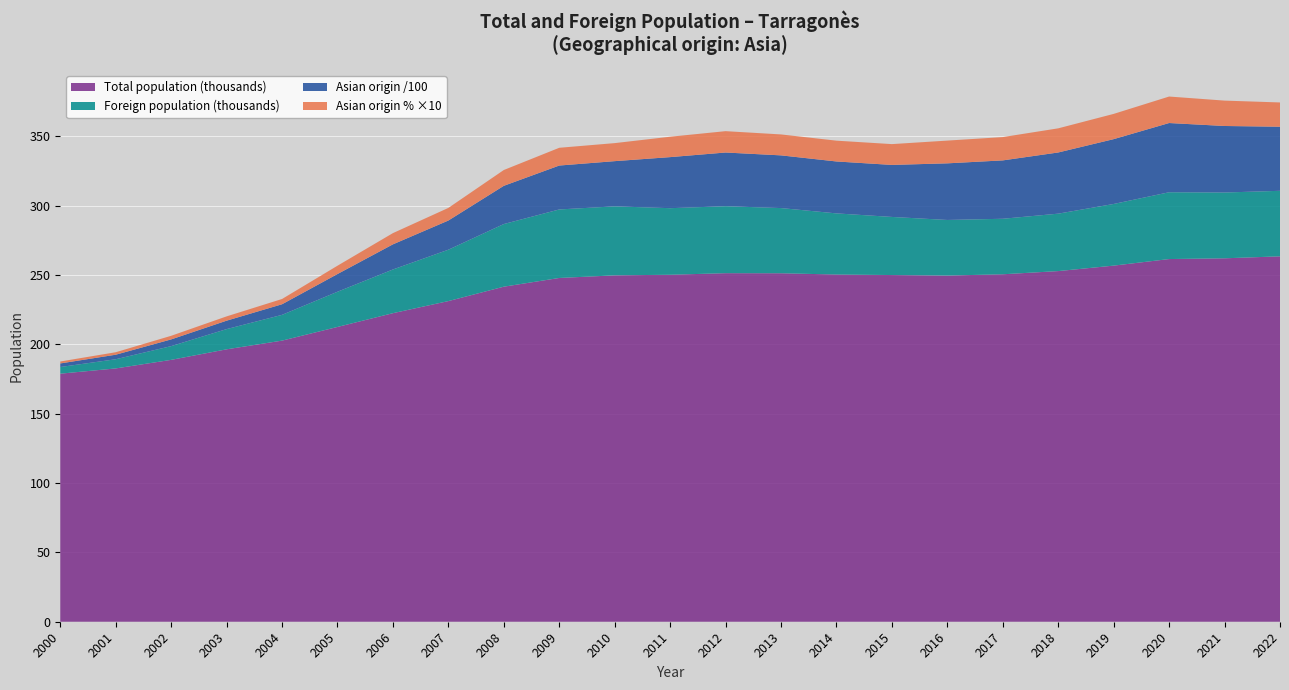

Reading right to left, extract all data points from this chart.

Total population: 263428.0	262001.0	261466.0	256730.0	252790.0	250488.0	249565.0	249939.0	250306.0	251226.0	251282.0	250142.0	249718.0	247827.0	241549.0	231161.0	222444.0	212520.0	202662.0	196387.0	188790.0	182613.0	178831.0
Foreign population: 47236.0	47440.0	48162.0	44452.0	41401.0	40023.0	40081.0	41891.0	44079.0	46995.0	48287.0	47998.0	49749.0	49395.0	45160.0	37046.0	31515.0	25378.0	18582.0	14578.0	9907.0	6620.0	4807.0
Asian origin (abs): 4620.0	4795.0	4990.0	4673.0	4411.0	4208.0	4082.0	3750.0	3743.0	3799.0	3870.0	3681.0	3258.0	3166.0	2755.0	2103.0	1811.0	1276.0	763.0	607.0	484.0	326.0	257.0
Asian origin (% total): 1.8	1.8	1.9	1.8	1.7	1.7	1.6	1.5	1.5	1.5	1.5	1.5	1.3	1.3	1.1	0.9	0.8	0.6	0.4	0.3	0.3	0.2	0.1